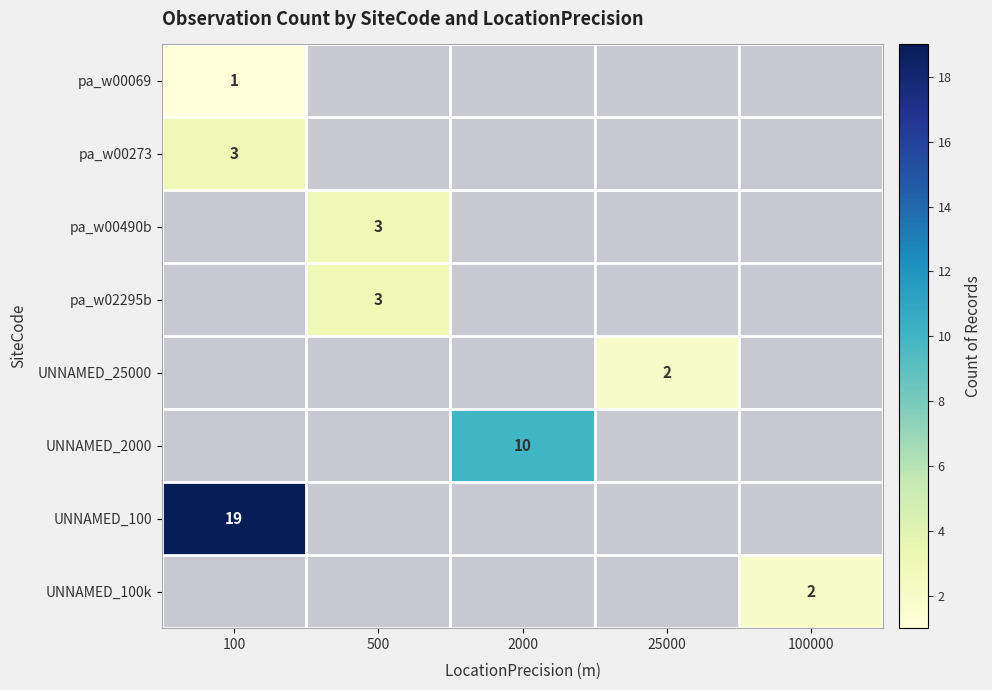

The value of pa_w00069 at 100 is 1. True or false?

True